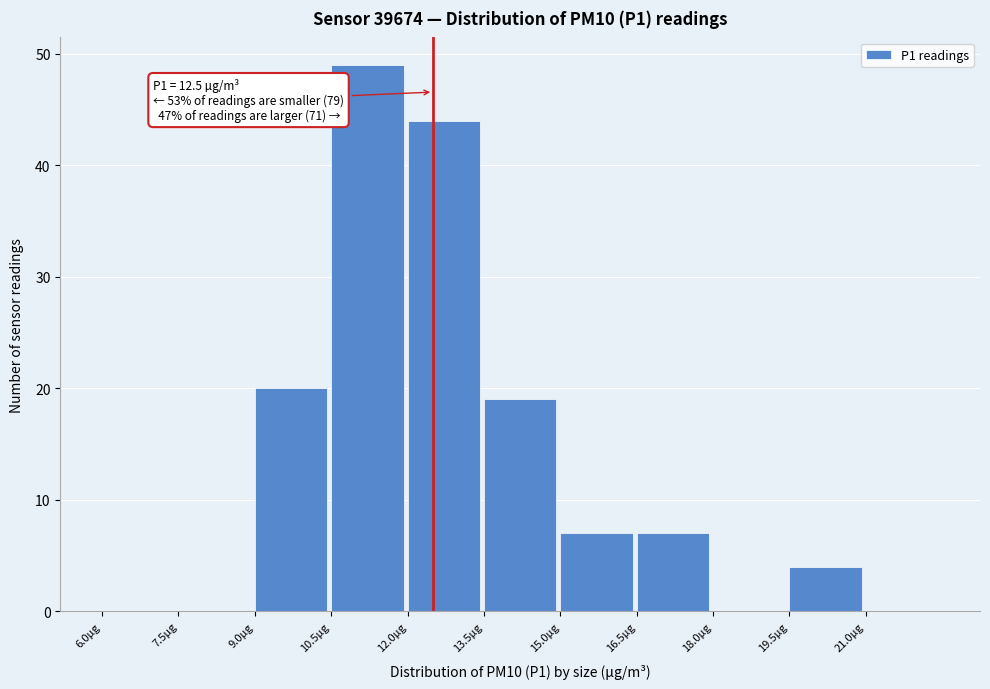

Over which range of the x-axis is the bar tallest?

10.5 to 12.0